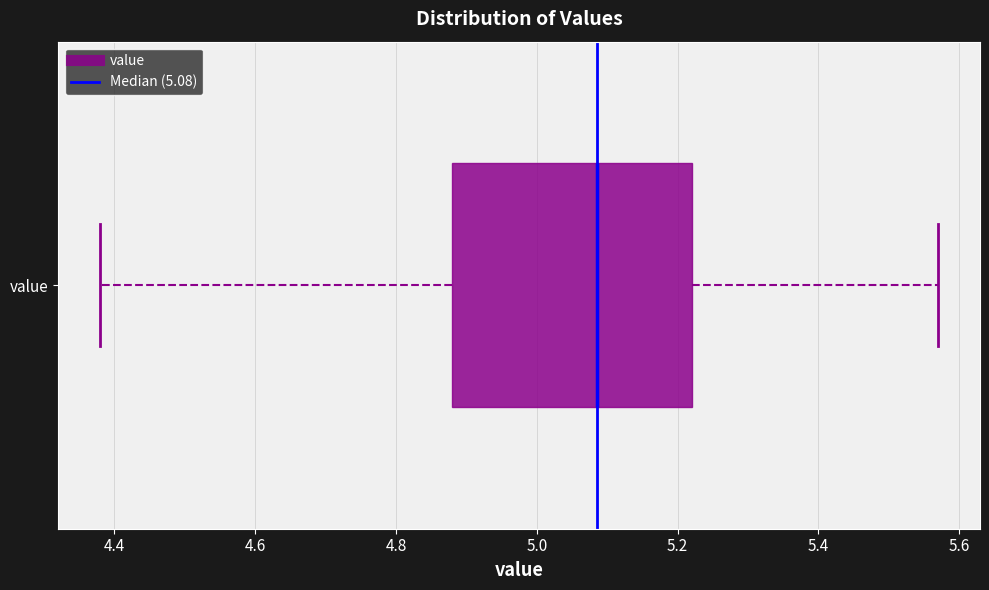

Transcribe this box plot: give where the median line is, the range the box spans, and where the two whiskers end, as read against the x-axis. The values are not printed on the chart, so give them approximately, as read against the axis.

median 5.08, box 4.88 to 5.22, whiskers 4.38 to 5.58